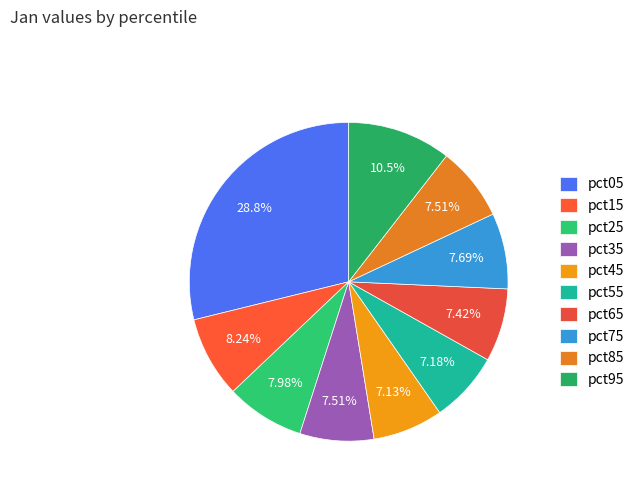

What is the total percentage of pct05 and pct35?

36.3%